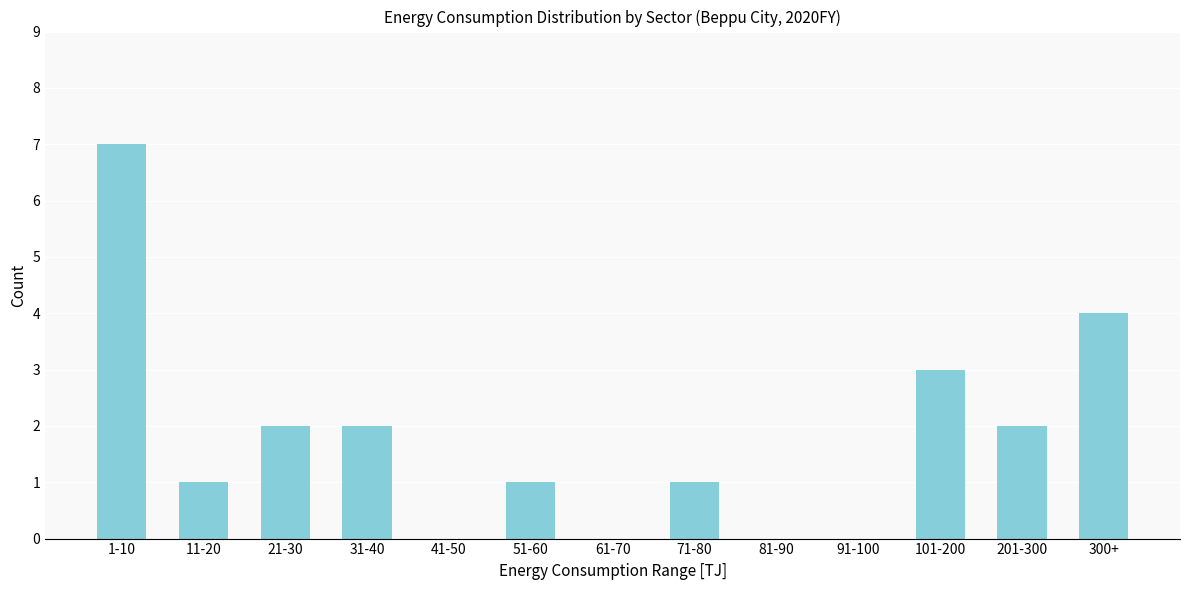

Reading left to right, list all the values displayed in this chart.

1-10=7	11-20=1	21-30=2	31-40=2	41-50=0	51-60=1	61-70=0	71-80=1	81-90=0	91-100=0	101-200=3	201-300=2	300+=4